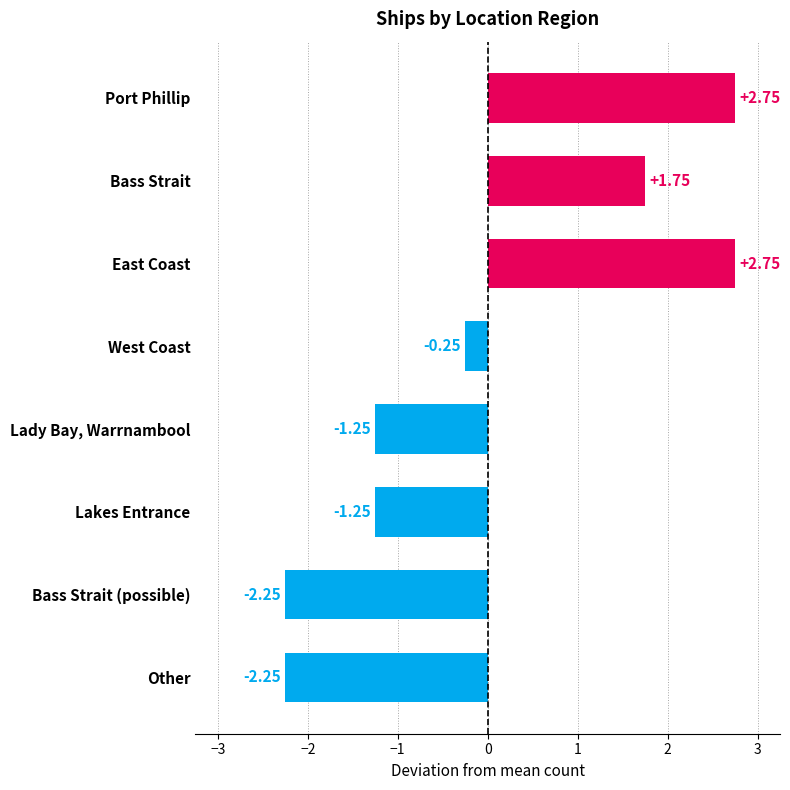

What is the change in value from West Coast to Other?

-2.0